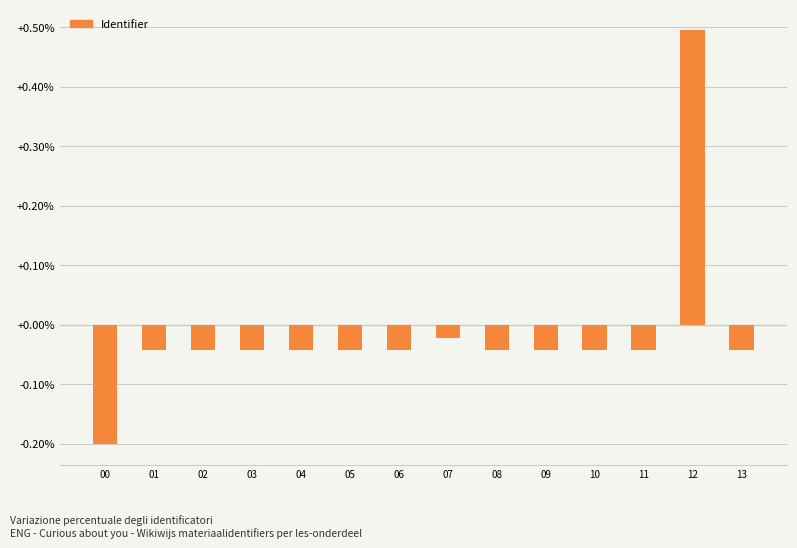

At which category does the chart reach its minimum across all series?

00